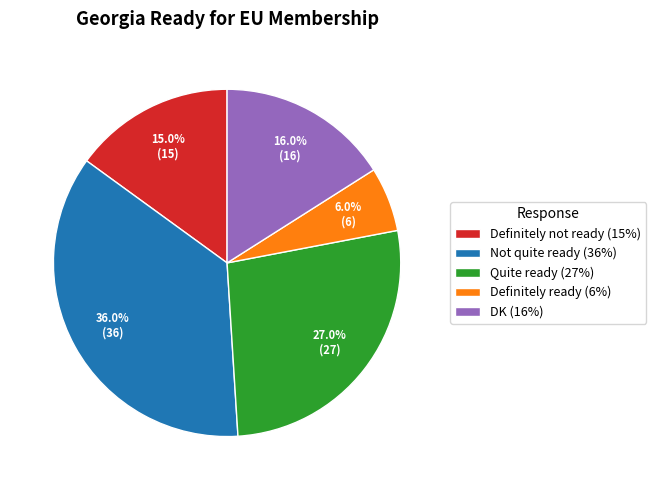

What is the ratio of the value at Definitely not ready (15%) to the value at Quite ready (27%)?

0.6